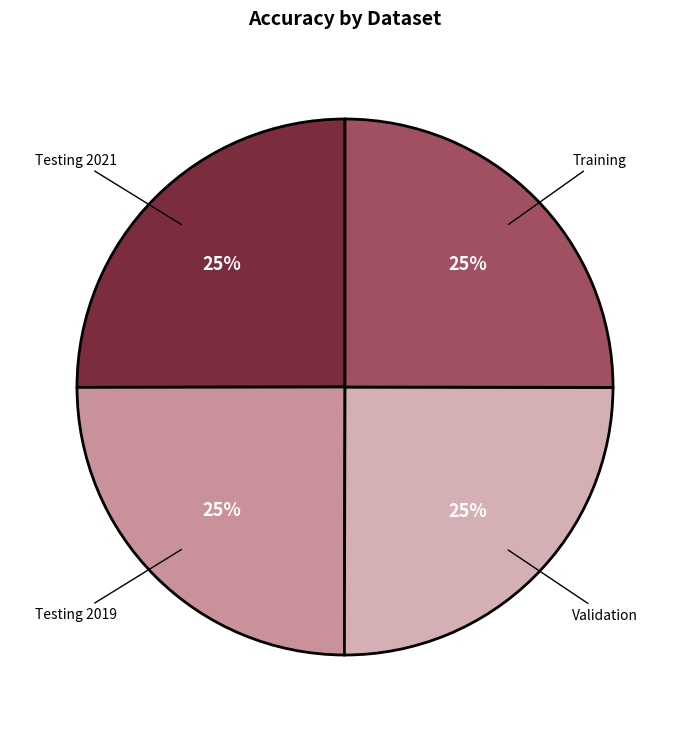

The Validation slice represents 25% of the pie. True or false?

True